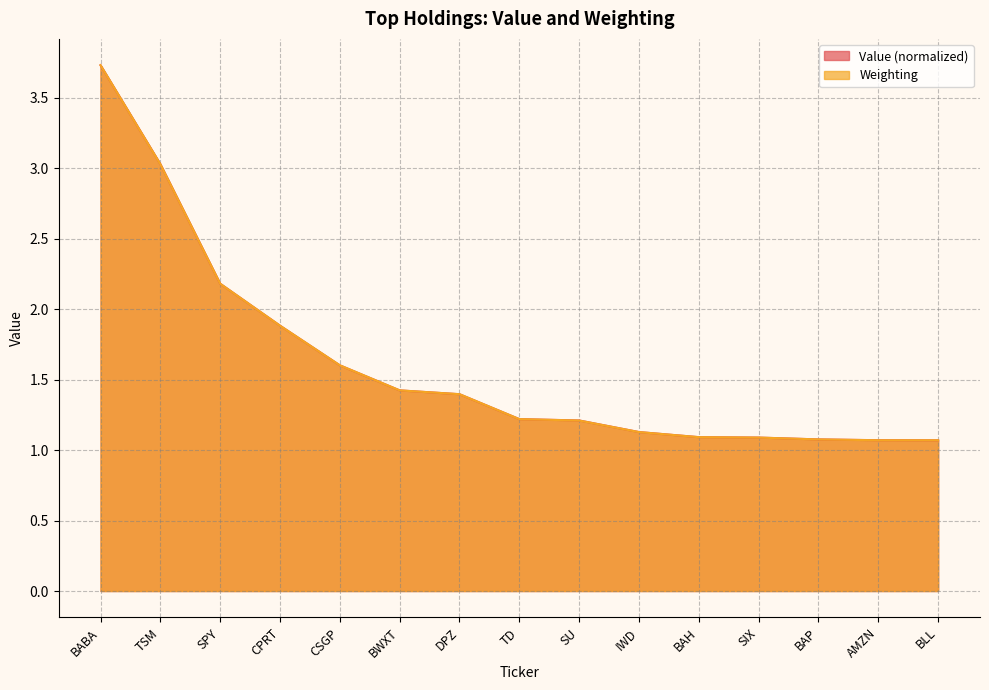

Which category has the lowest value across all series?

BLL